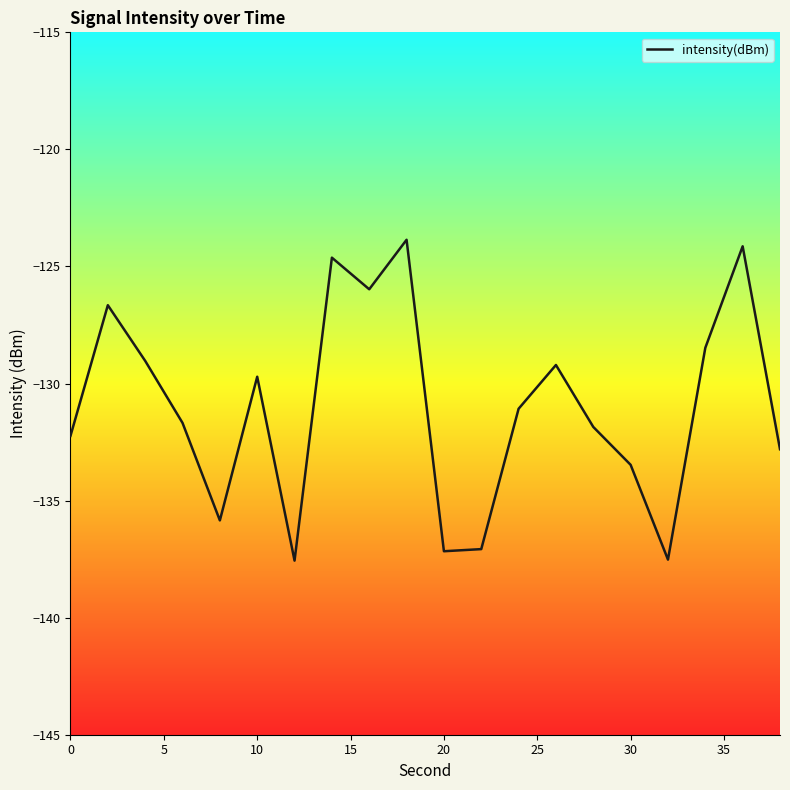

What is the difference between the maximum and minimum values?

13.7